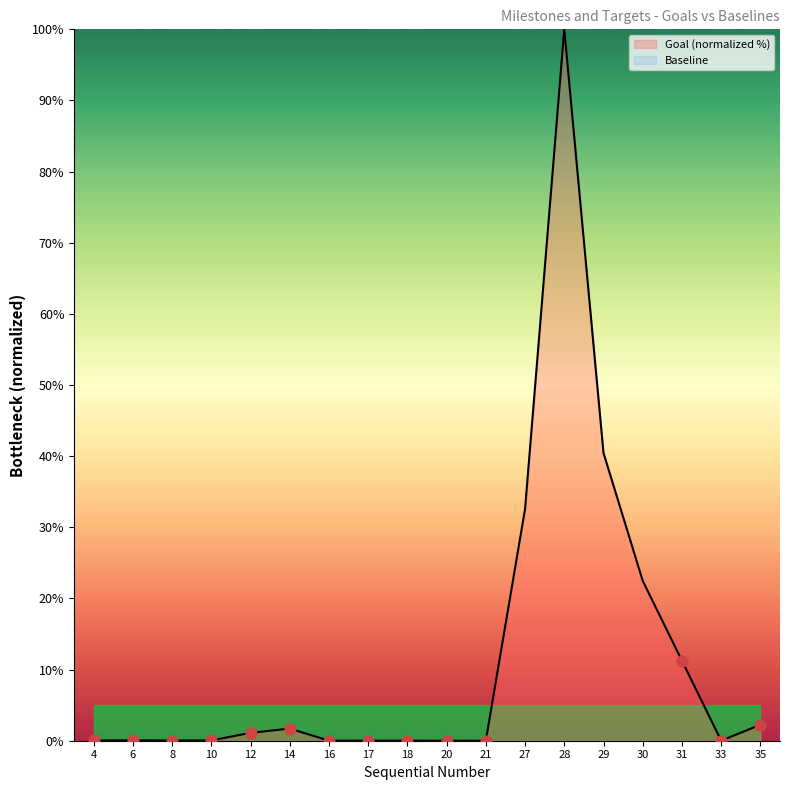

What is the ratio of the value at 30 to the value at 28?

0.2